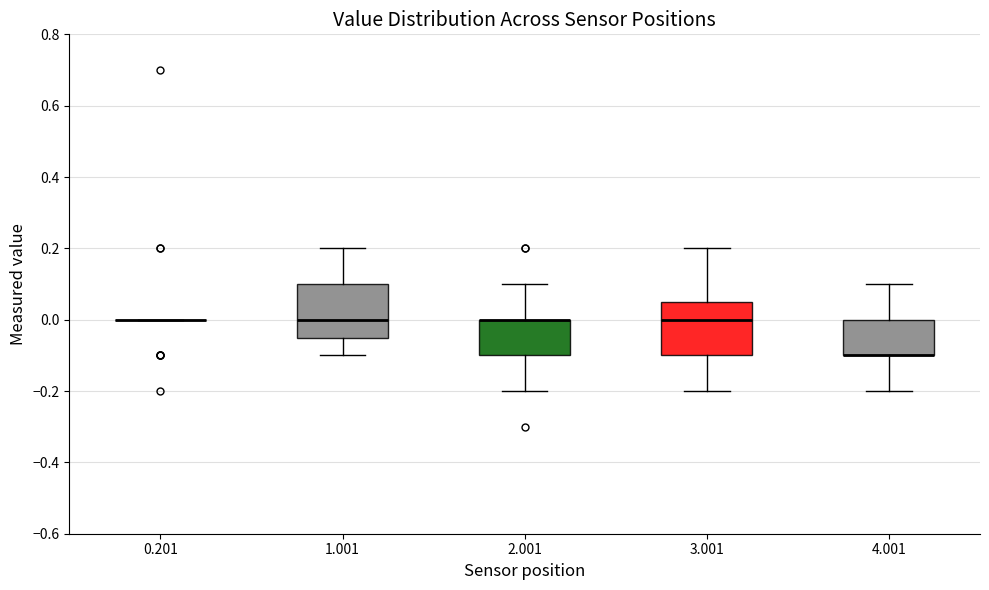

Reading left to right, read every box against the y-axis: the position of its median line, the range the box covers, and the ends of its whiskers. The values are not printed on the chart, so give them approximately, as read against the axis.

0.201: box collapsed to a line at 0.00, whiskers 0.00 to 0.00
1.001: median 0.00, box -0.04 to 0.10, whiskers -0.10 to 0.20
2.001: median 0.00 (drawn on the box's upper edge), box -0.10 to 0.00, whiskers -0.20 to 0.10
3.001: median 0.00, box -0.10 to 0.06, whiskers -0.20 to 0.20
4.001: median -0.10 (drawn on the box's lower edge), box -0.10 to 0.00, whiskers -0.20 to 0.10